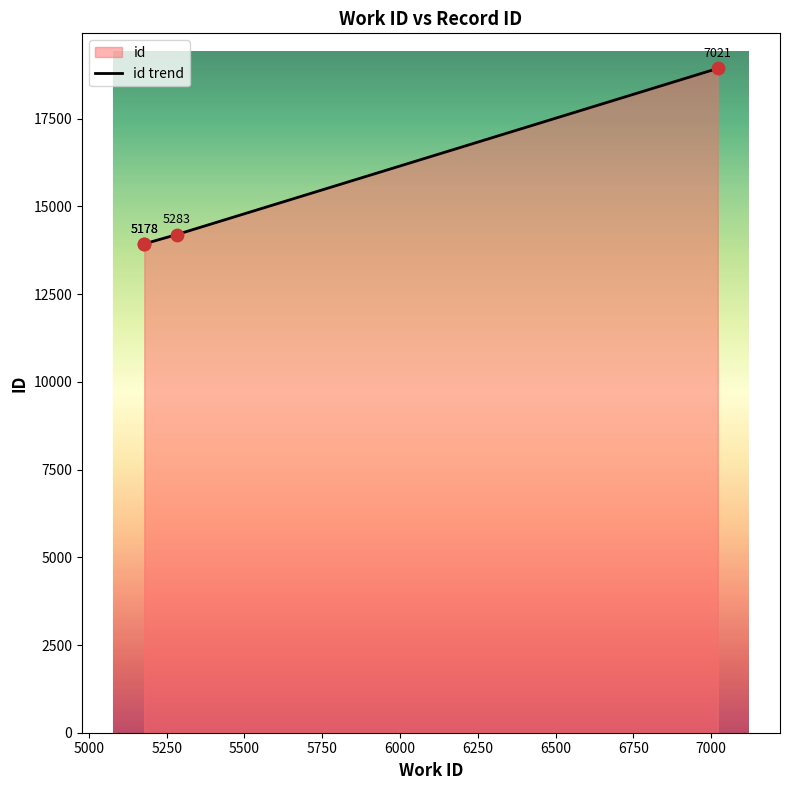

What is the ratio of the value at 5178 to the value at 7021?

0.7